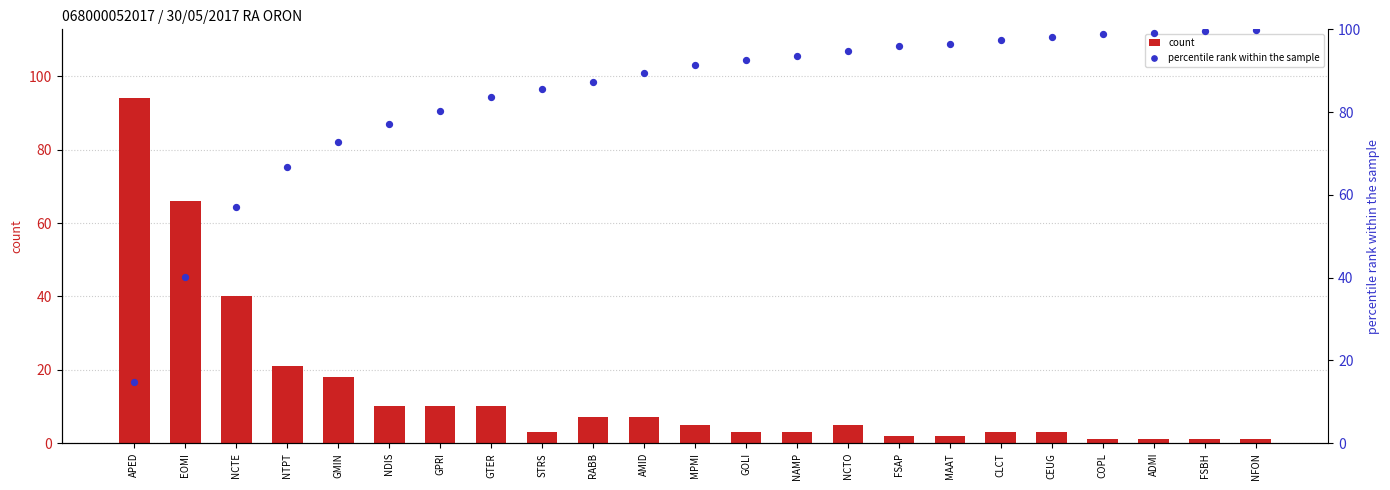

What are all the series names shown in the legend?

count, percentile rank within the sample